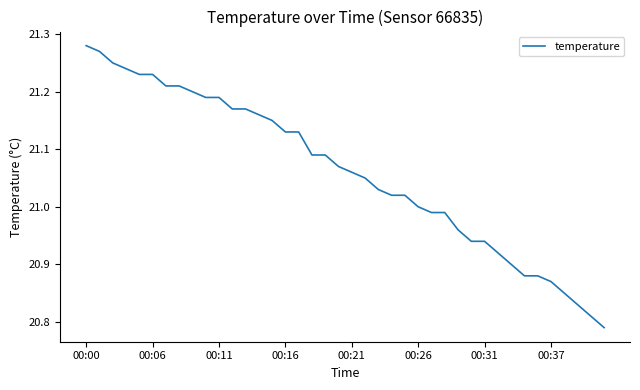

What is the difference between the maximum and minimum values?

0.5